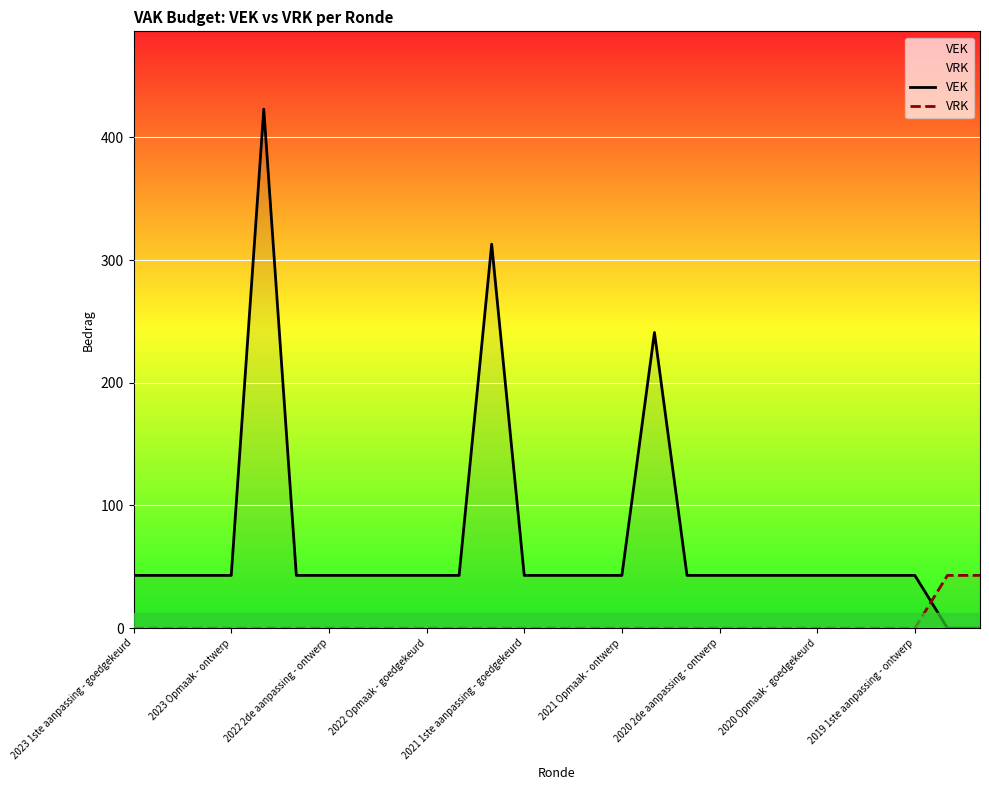

Reading left to right, transcribe all the data shown in this chart.

VEK: 43	43	43	43	423	43	43	43	43	43	43	313	43	43	43	43	241	43	43	43	43	43	43	43	43	0	0
VRK: 0	0	0	0	0	0	0	0	0	0	0	0	0	0	0	0	0	0	0	0	0	0	0	0	0	43	43